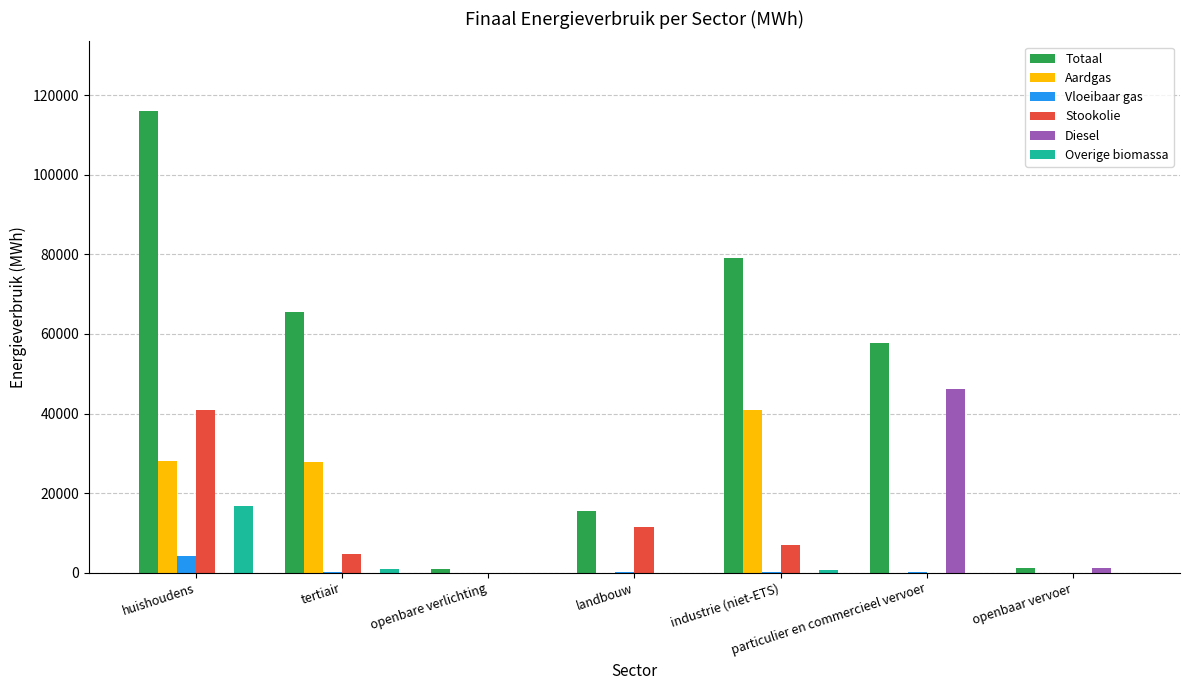

What are all the series names shown in the legend?

Totaal, Aardgas, Vloeibaar gas, Stookolie, Diesel, Overige biomassa